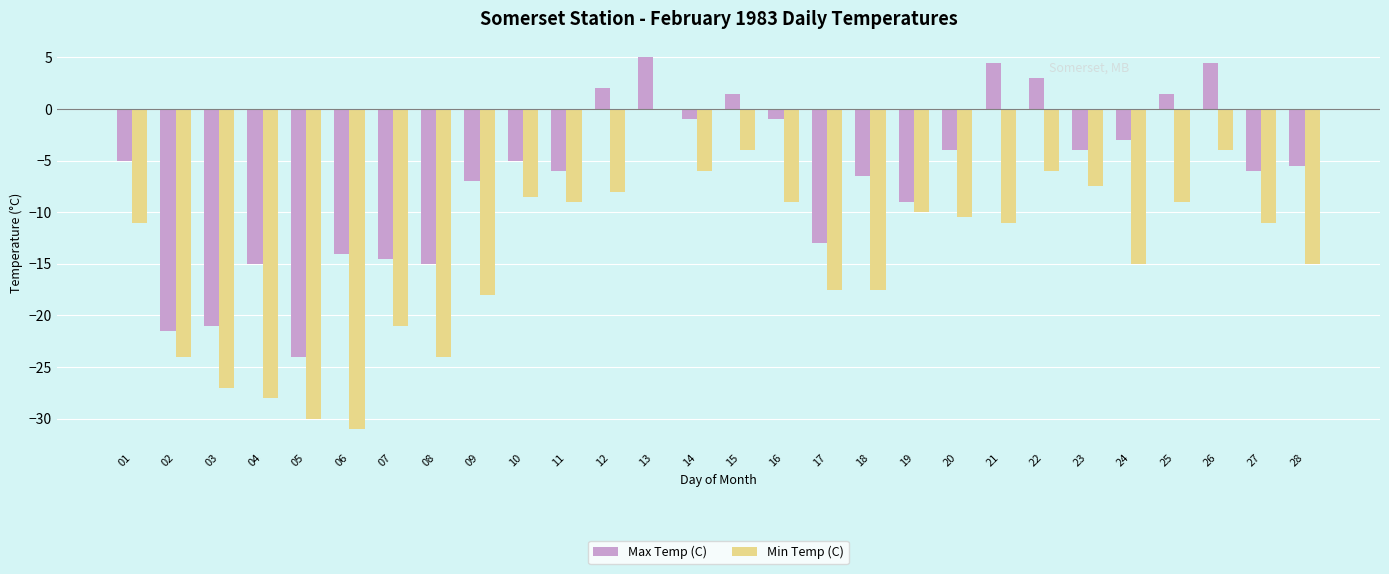

Between 03 and 23, which series saw the biggest shift?

Min Temp (C)